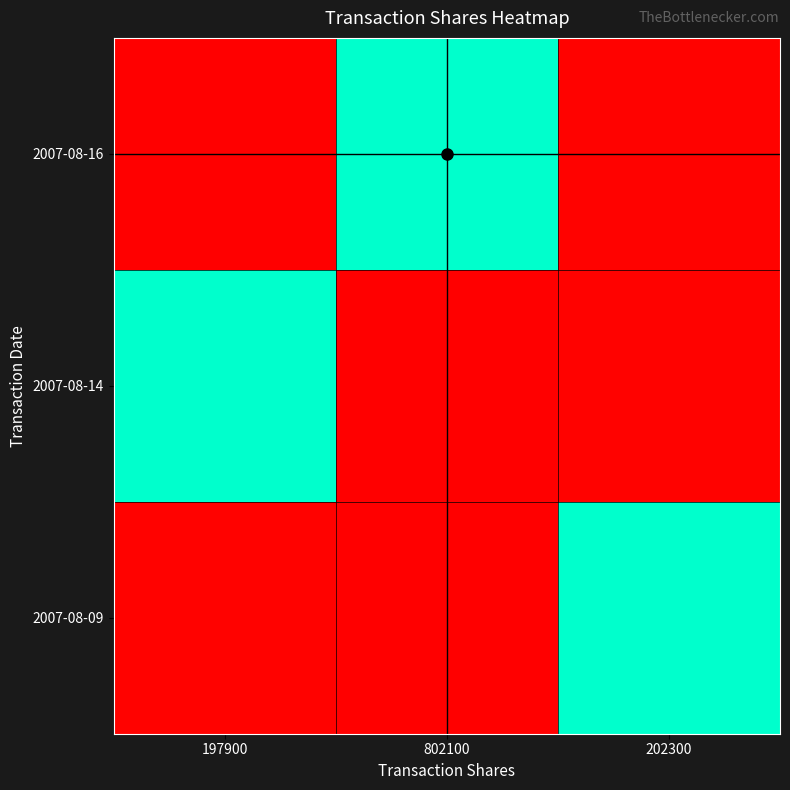

Reading right to left, extract all data points from this chart.

2007-08-16: 202300=202300	802100=802100	197900=197900
2007-08-14: 202300=202300	802100=197900	197900=802100
2007-08-09: 202300=802100	802100=197900	197900=202300